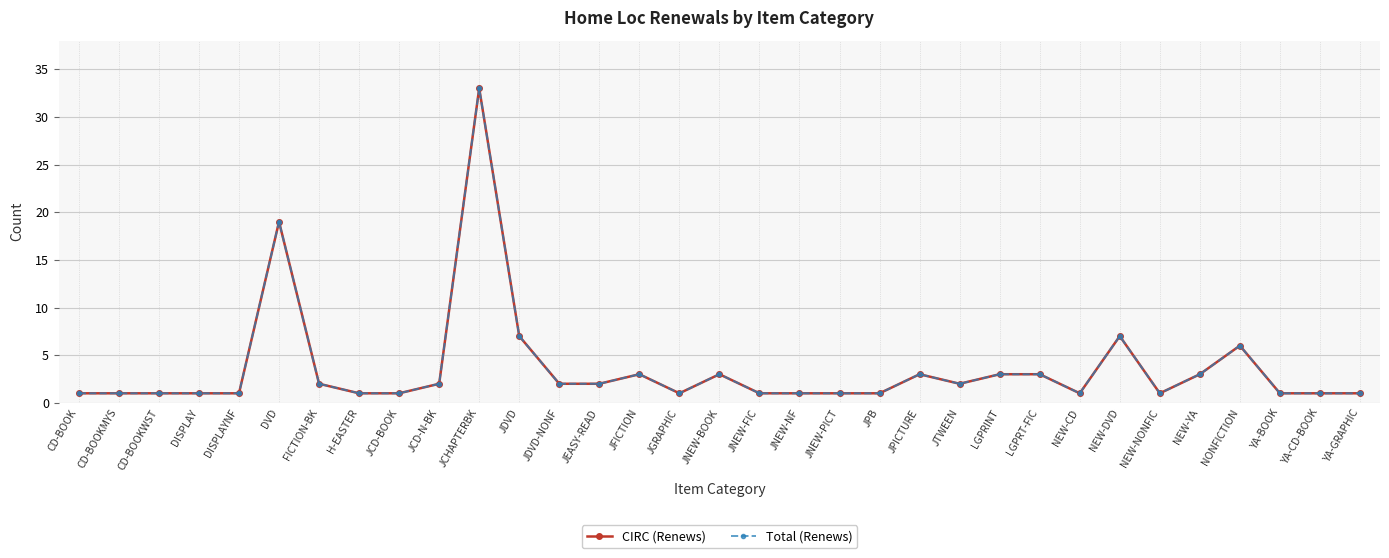

Does the chart have visible grid lines?

Yes